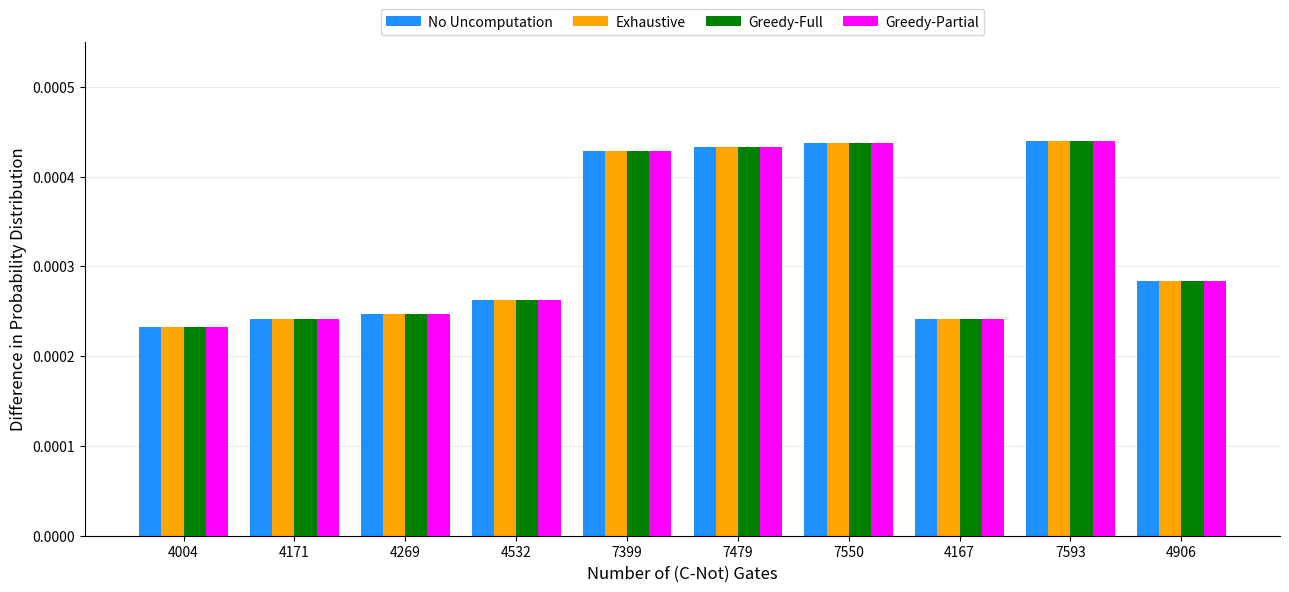

At how many categories does at least one series exceed 0?

10